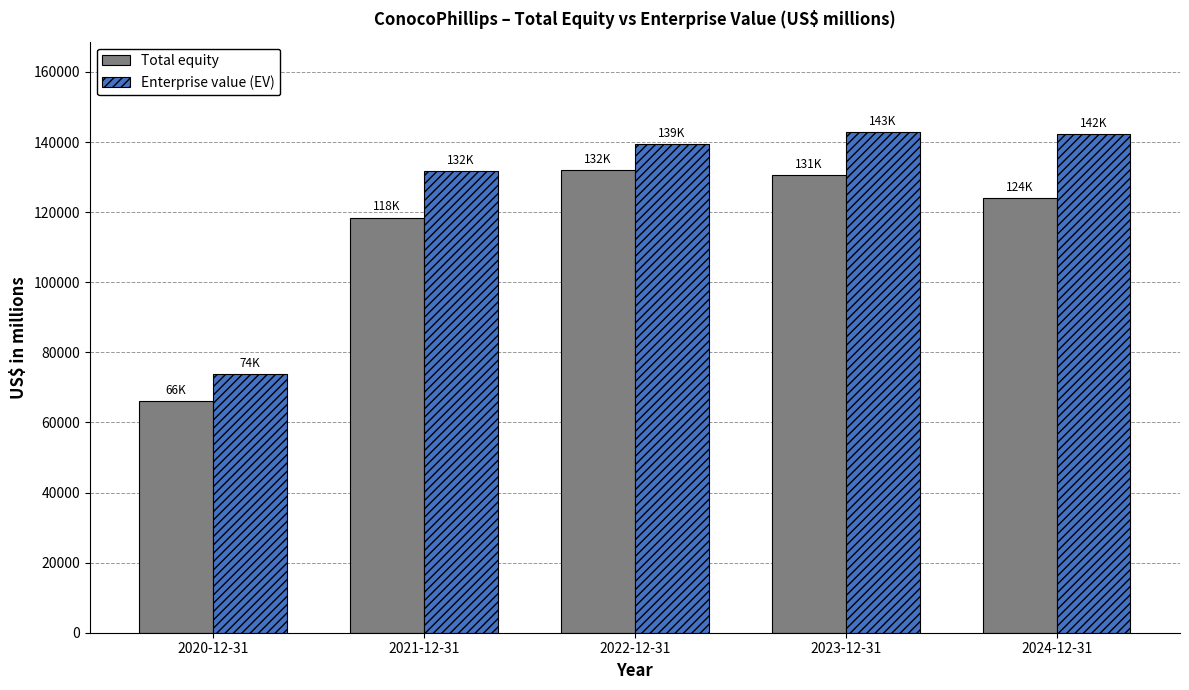

How many distinct data groups are displayed?

2